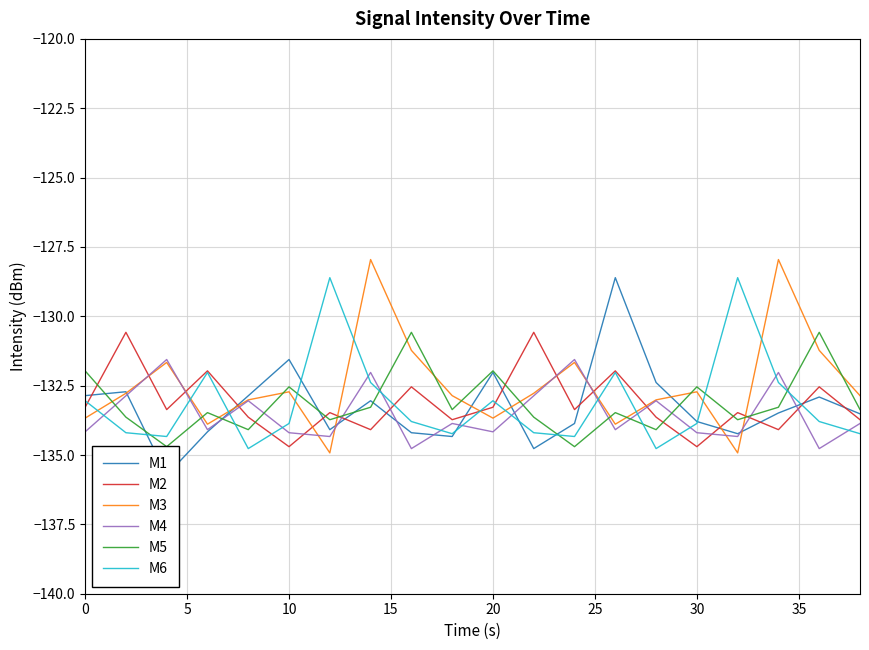

How many interior local valleys does the M4 series have?

7